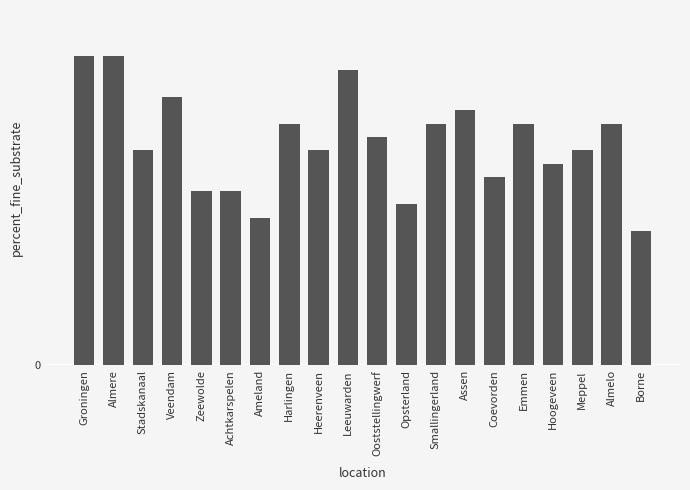

At which category does the chart reach its minimum across all series?

Borne